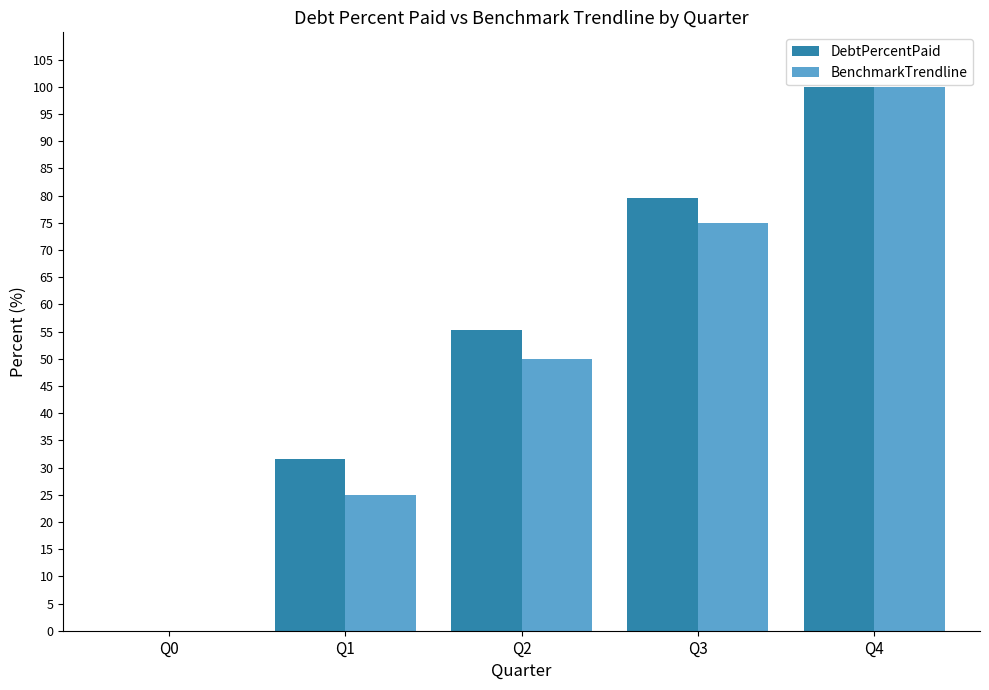

Reading right to left, transcribe all the data shown in this chart.

DebtPercentPaid: 100.0	79.6	55.3	31.6	0.0
BenchmarkTrendline: 100.0	75.0	50.0	25.0	0.0